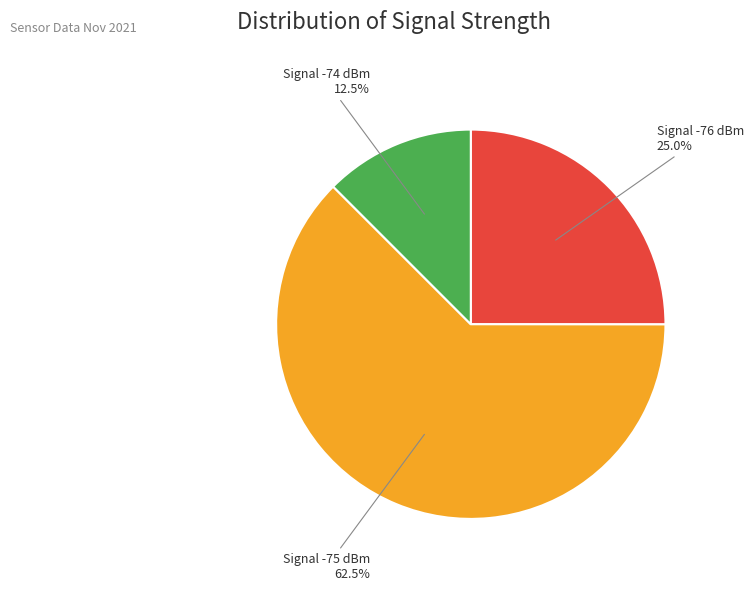

Is there a majority slice in this chart?

Yes